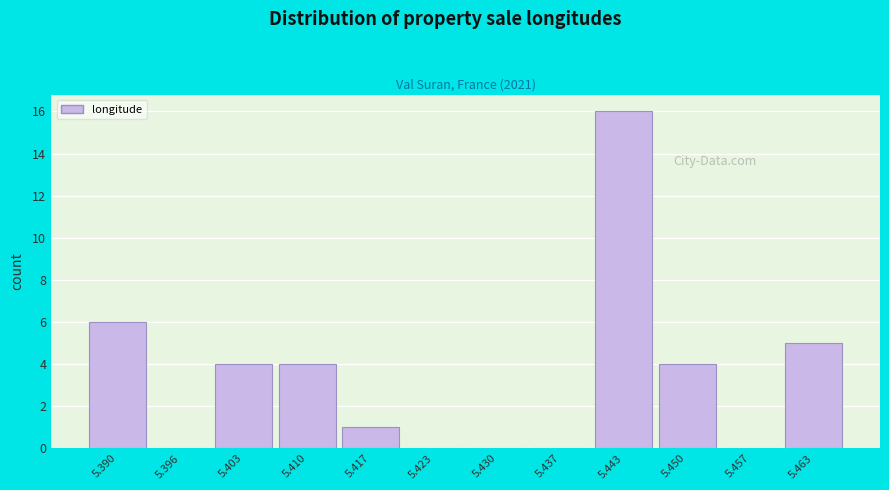

Reading left to right, extract all data points from this chart.

5.390=6	5.396=0	5.403=4	5.410=4	5.417=1	5.423=0	5.430=0	5.437=0	5.443=16	5.450=4	5.457=0	5.463=5